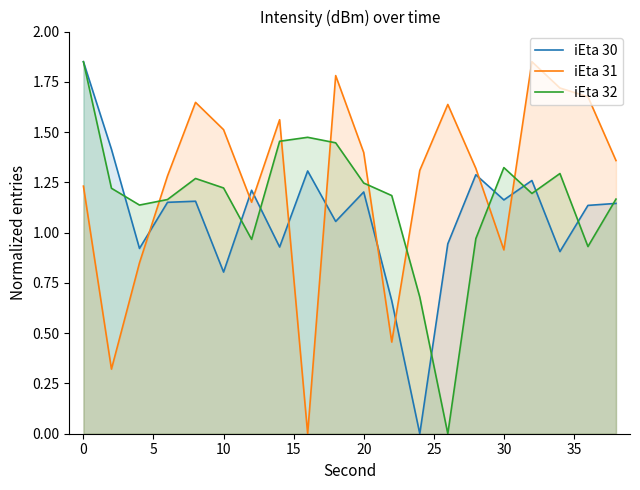

Rank the series by their average value, from highest to lowest.

iEta 31, iEta 32, iEta 30